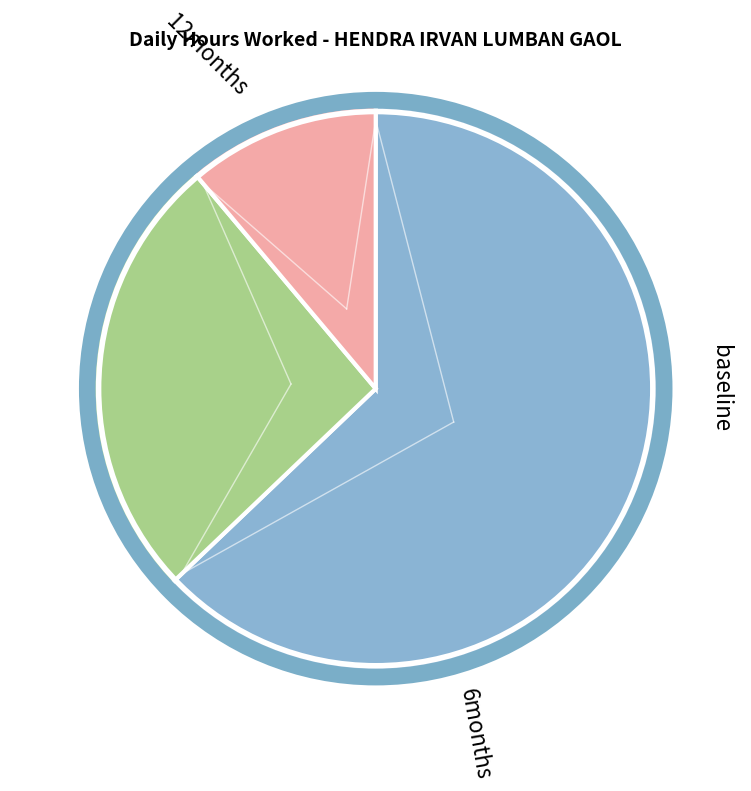

Is there a majority slice in this chart?

Yes